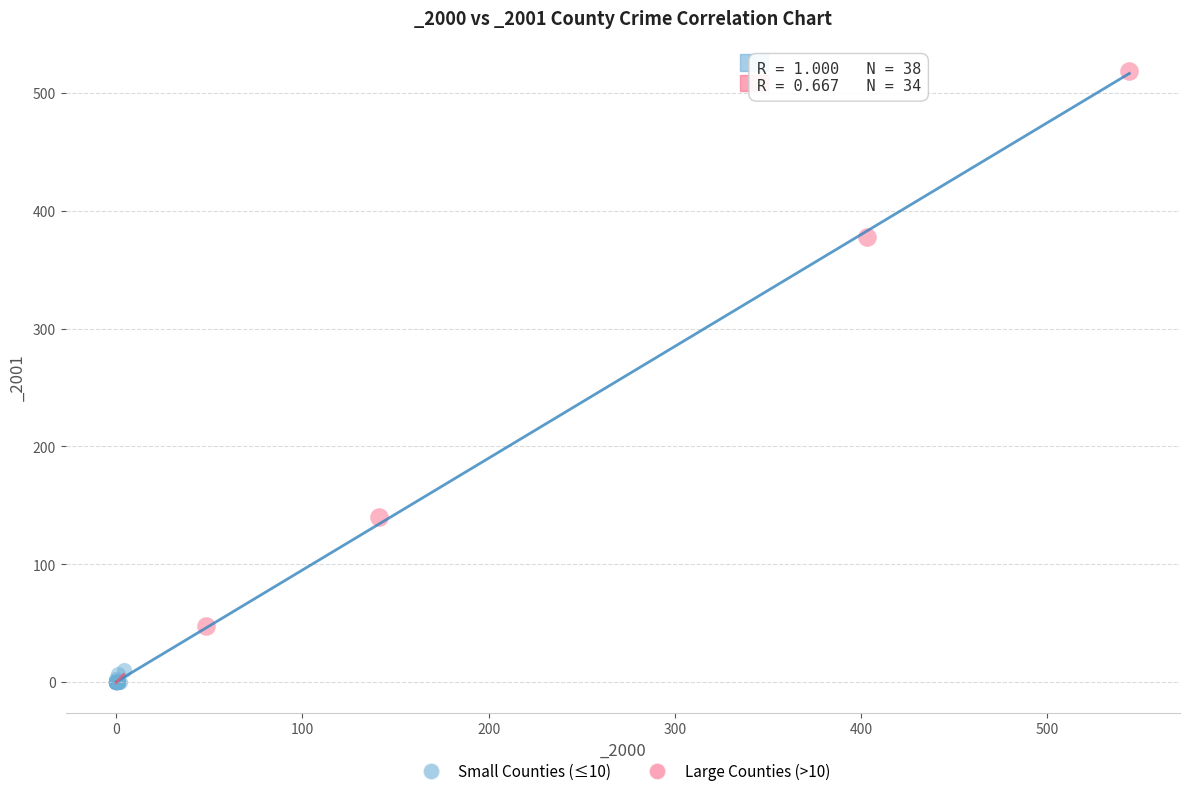

Which series has the widest spread of Y values?

Large Counties (>10)